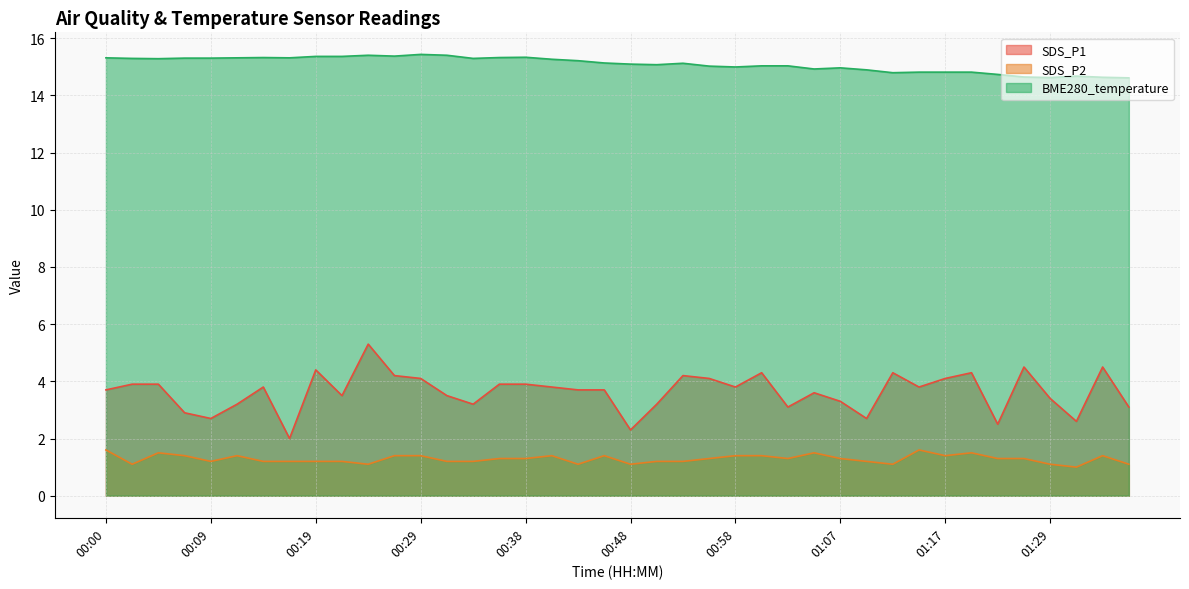

The SDS_P2 series shows 0.5 at 00:14. True or false?

False